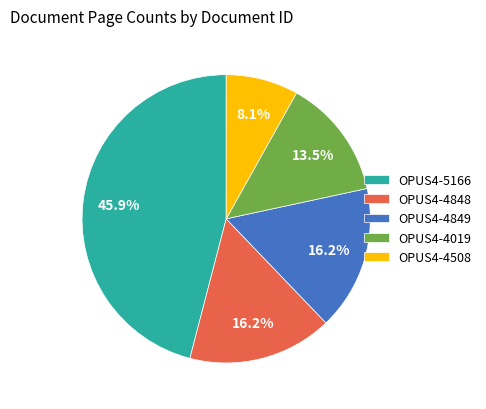

Is there a majority slice in this chart?

No